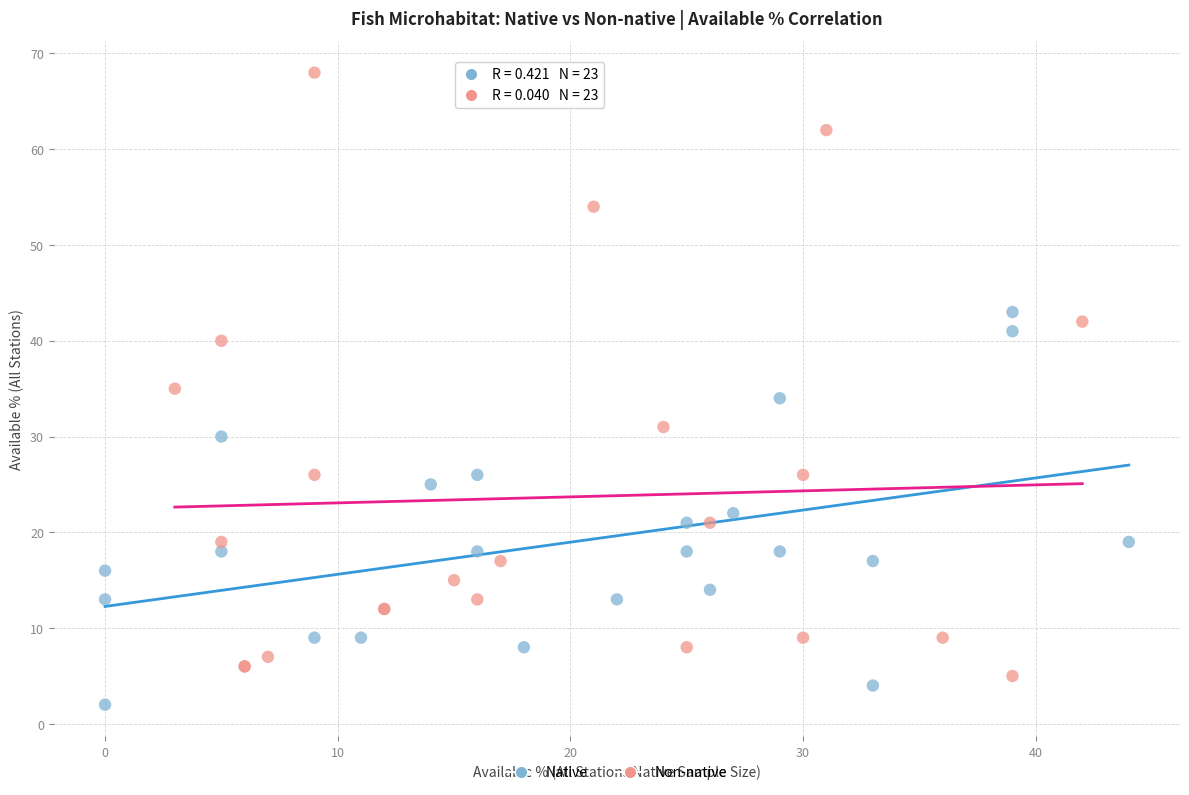

Which series contains the lowest Y value?

Native